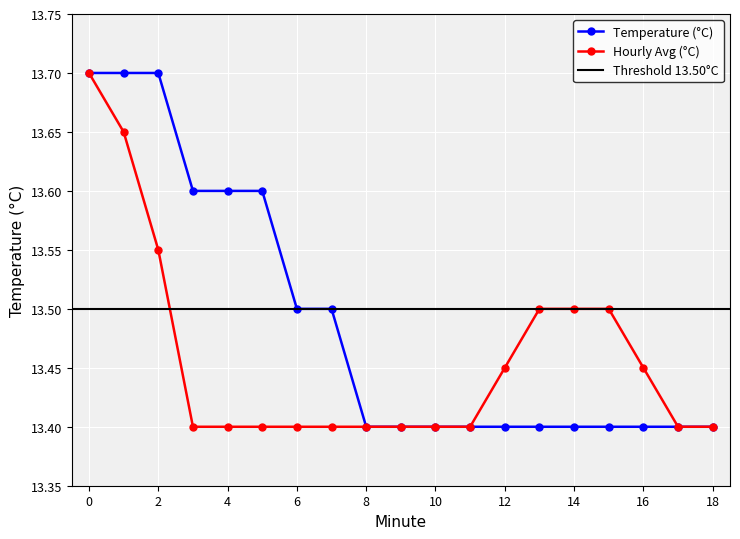

At how many categories does at least one series exceed 13?

19